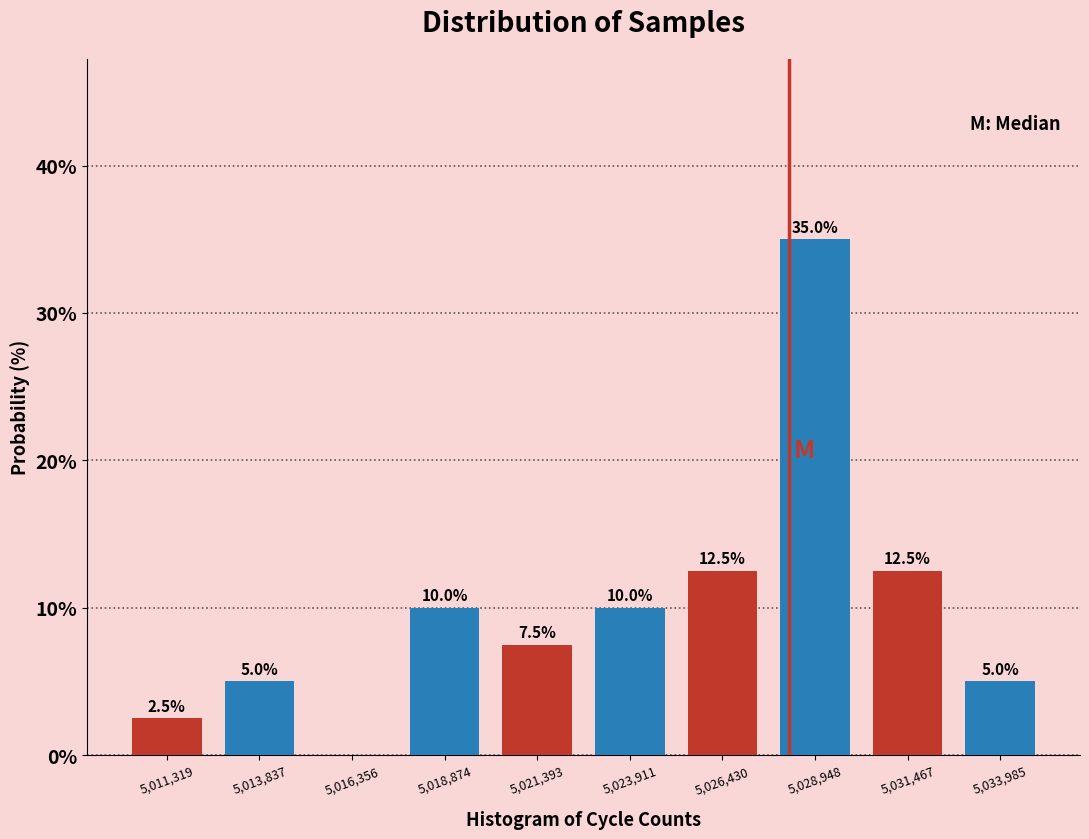

Over which range of the x-axis is the bar tallest?

5027500 to 5030000